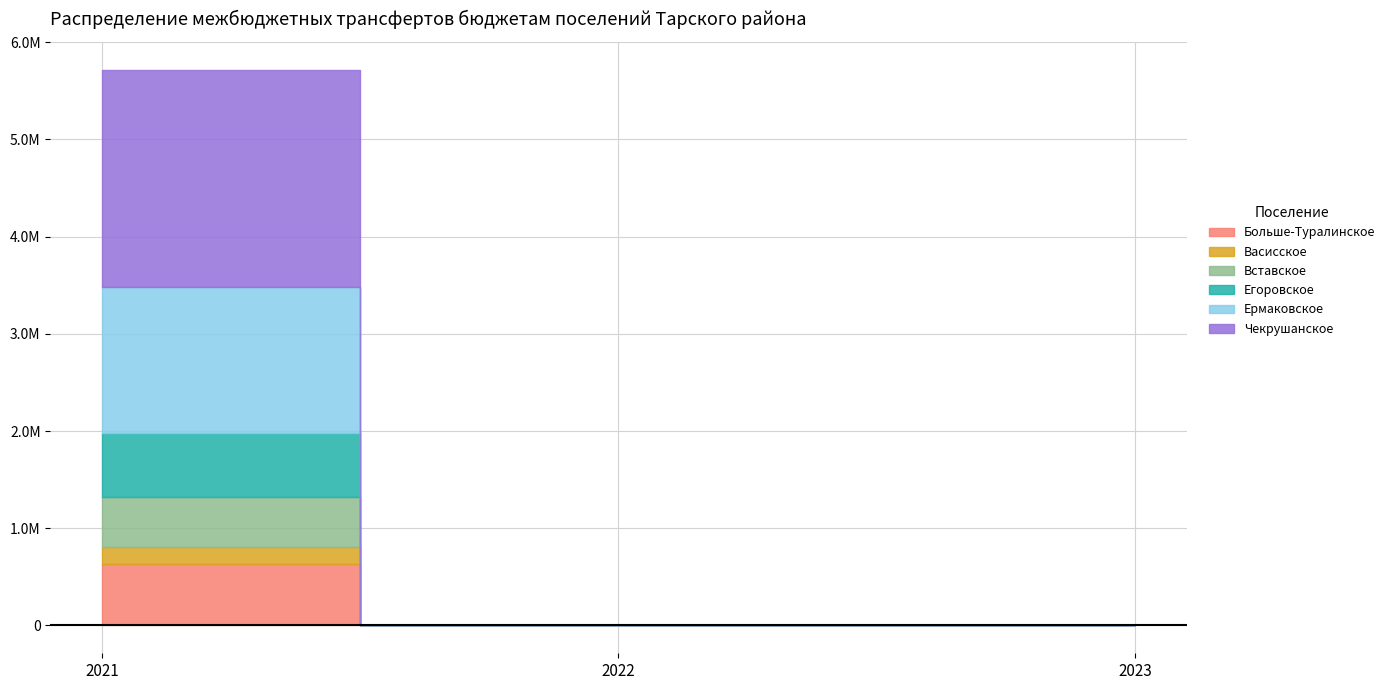

Rank the series by their maximum value, from highest to lowest.

Чекрушанское, Ермаковское, Егоровское, Больше-Туралинское, Вставское, Васисское